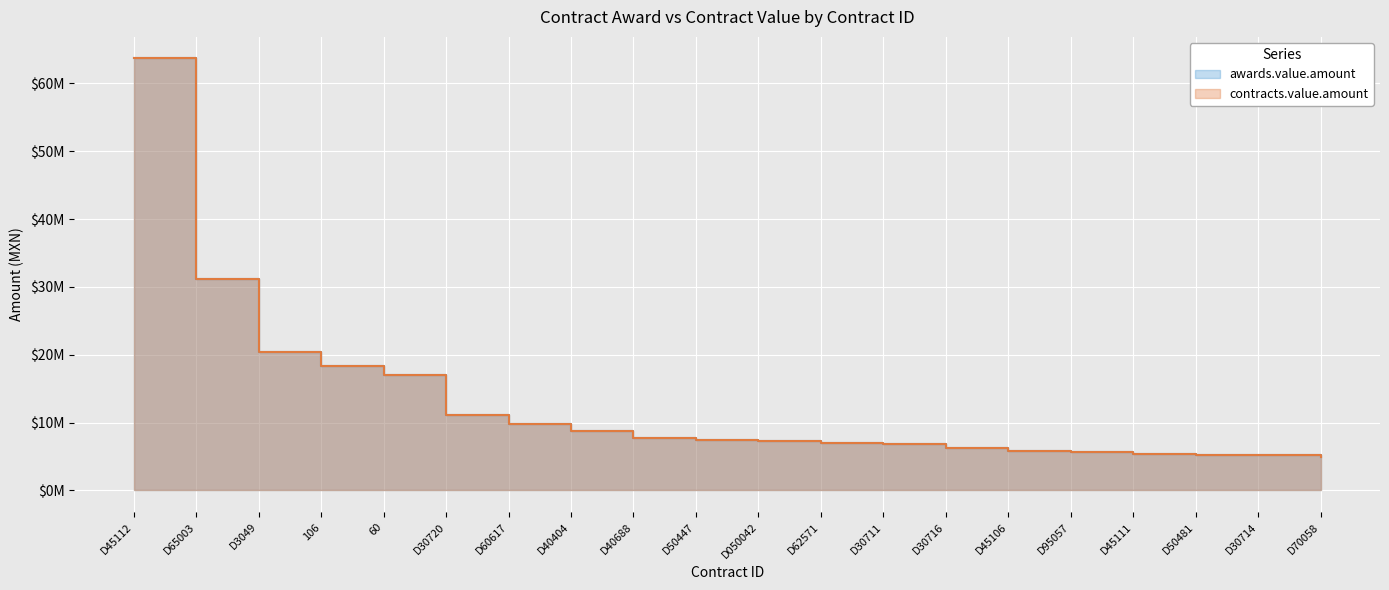

The value of awards.value.amount at D30720 is 4671658.3. True or false?

False